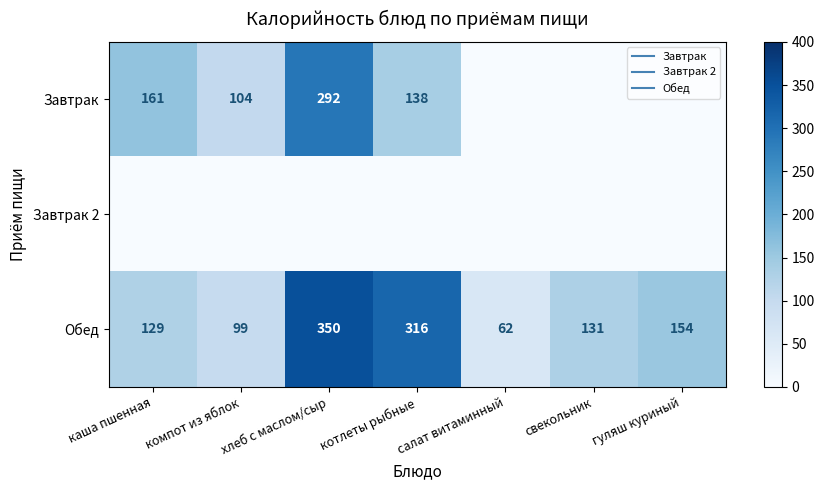

True or false: Завтрак has a value of 0 at салат витаминный.

True